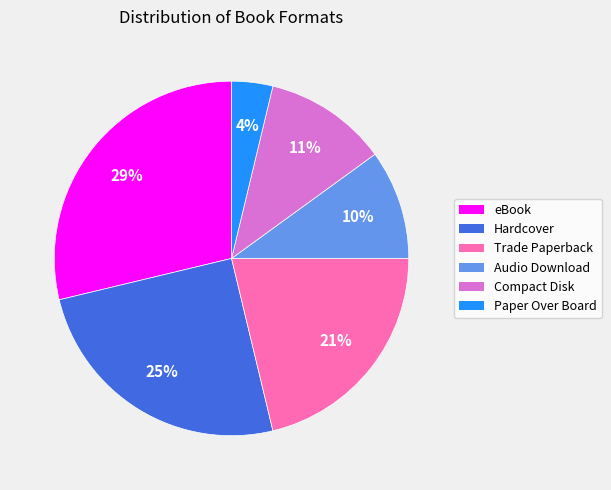

Does Audio Download represent more than half of the total?

No